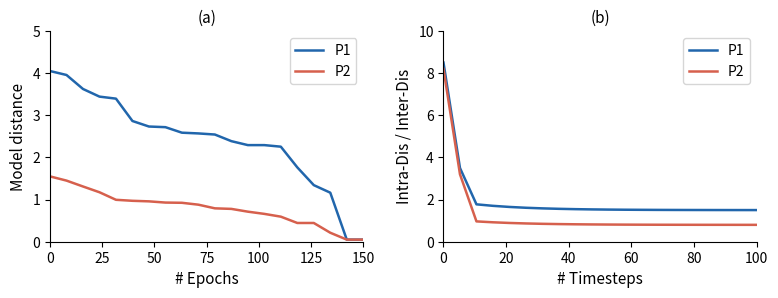

List the series in order of their peak value, highest first.

P1, P2